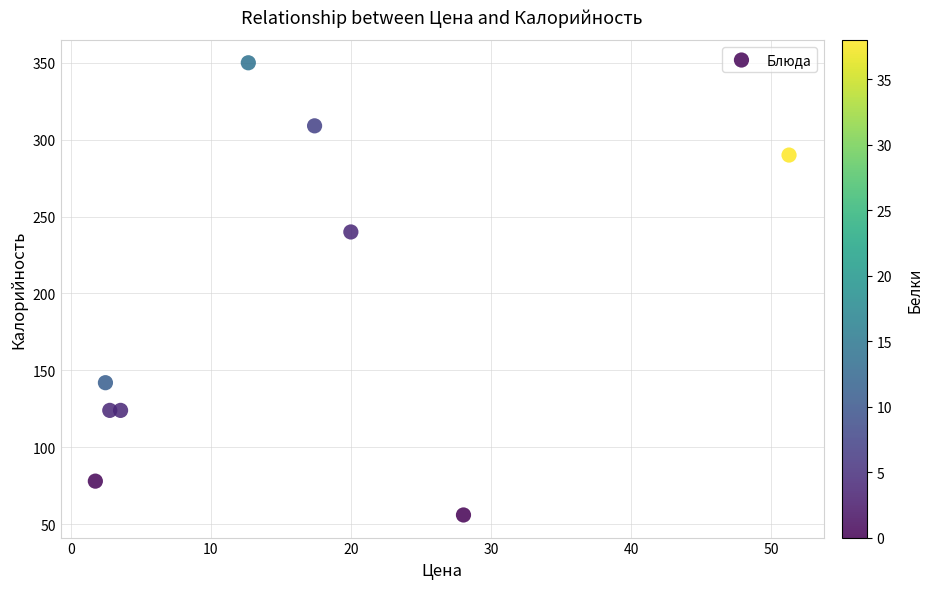

What Y value in the scatter plot is closest to 203?

240